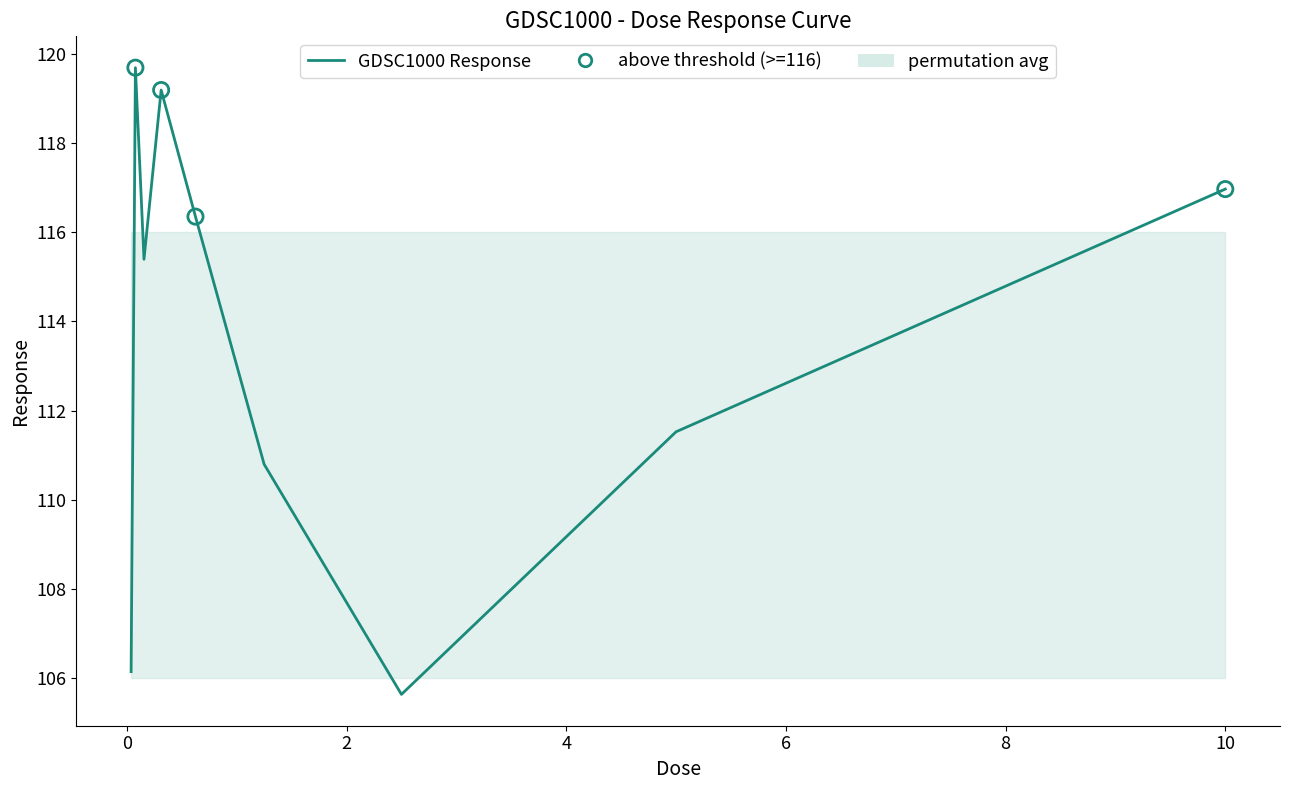

Between 8 and 8, which is larger?

8